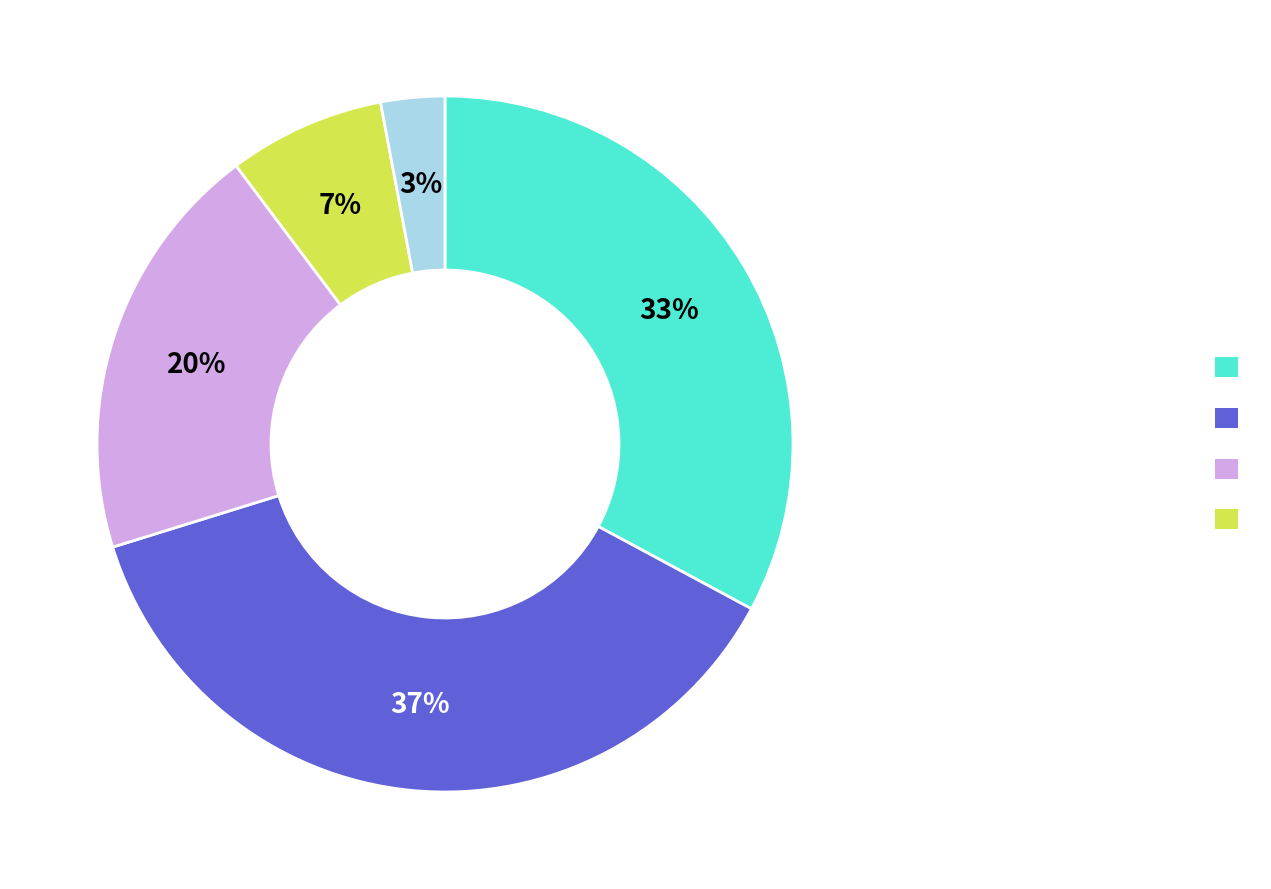

How many slices are in this pie chart?

5